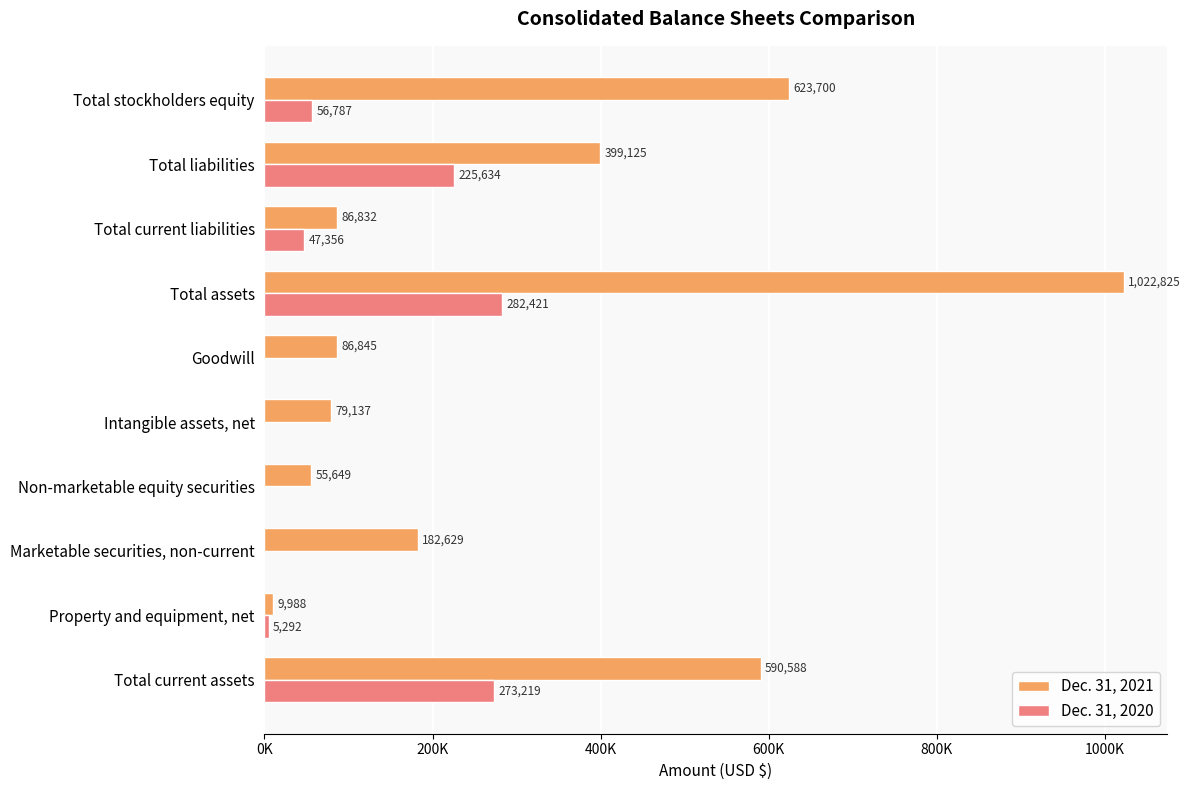

At which label does Dec. 31, 2020 reach its peak?

Total assets